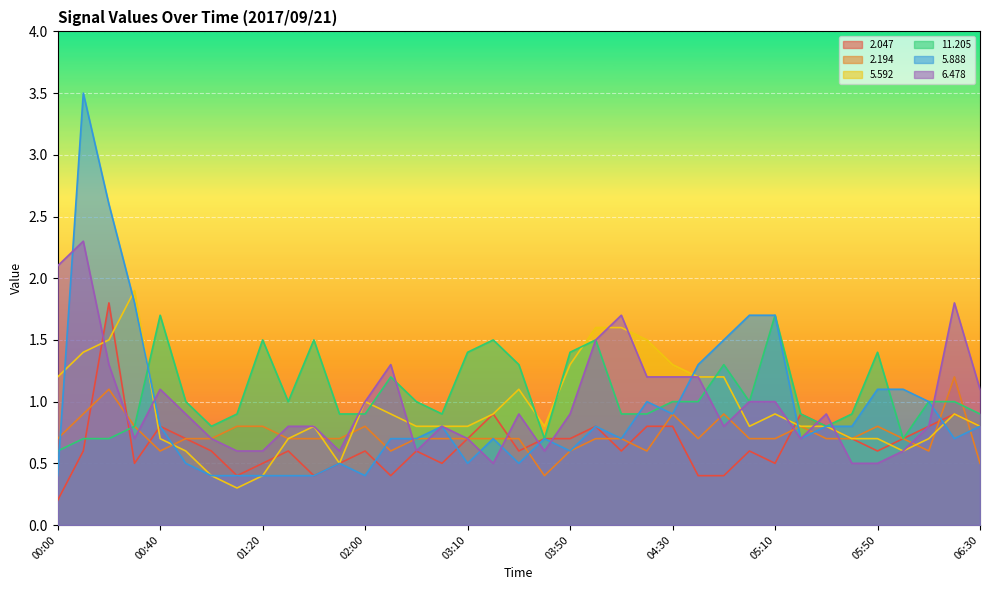

What is the value of the   2.047 point at the 35th from the left?

0.8